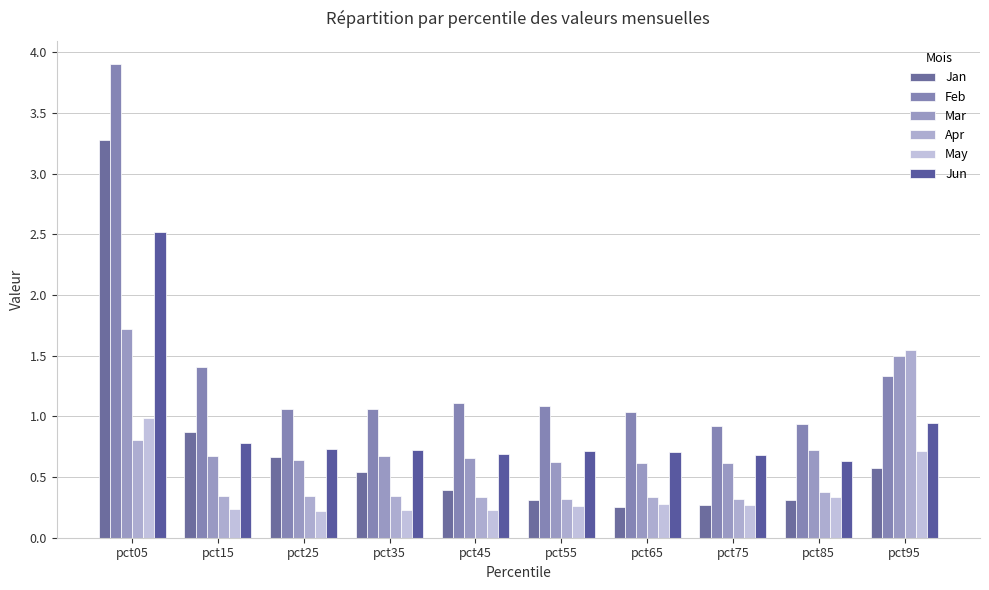

What is the maximum value shown in the chart?

3.9